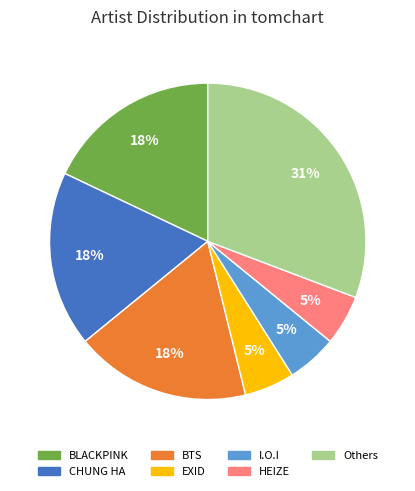

Is there any slice that represents more than half of the pie?

No